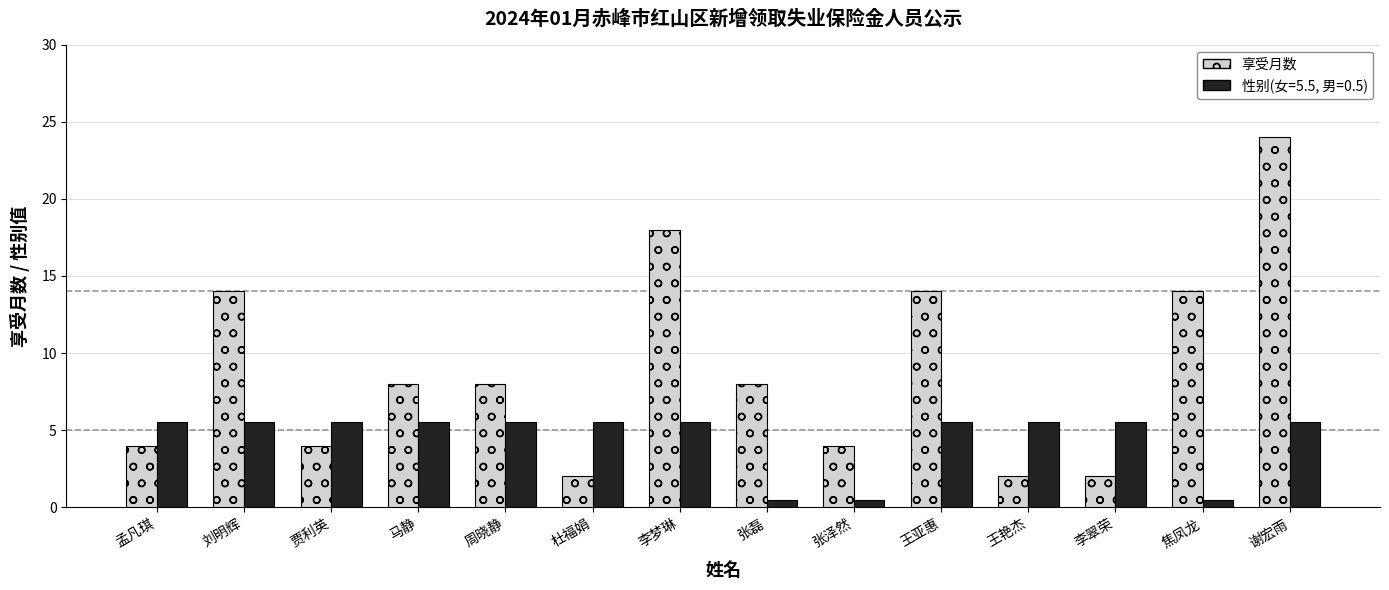

Are the bars horizontal?

No